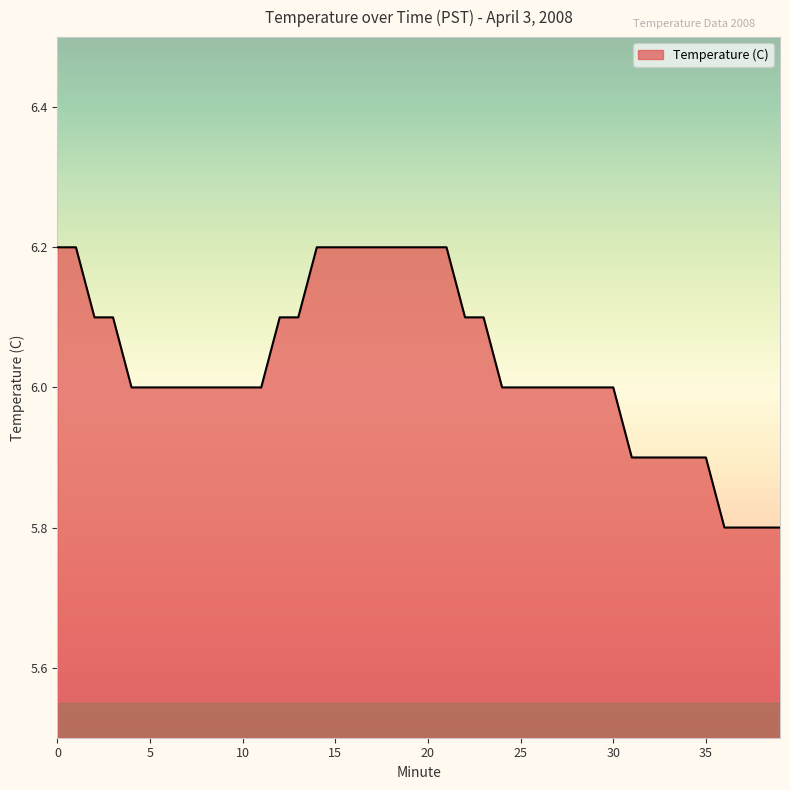

Count the number of categories in the chart.

40